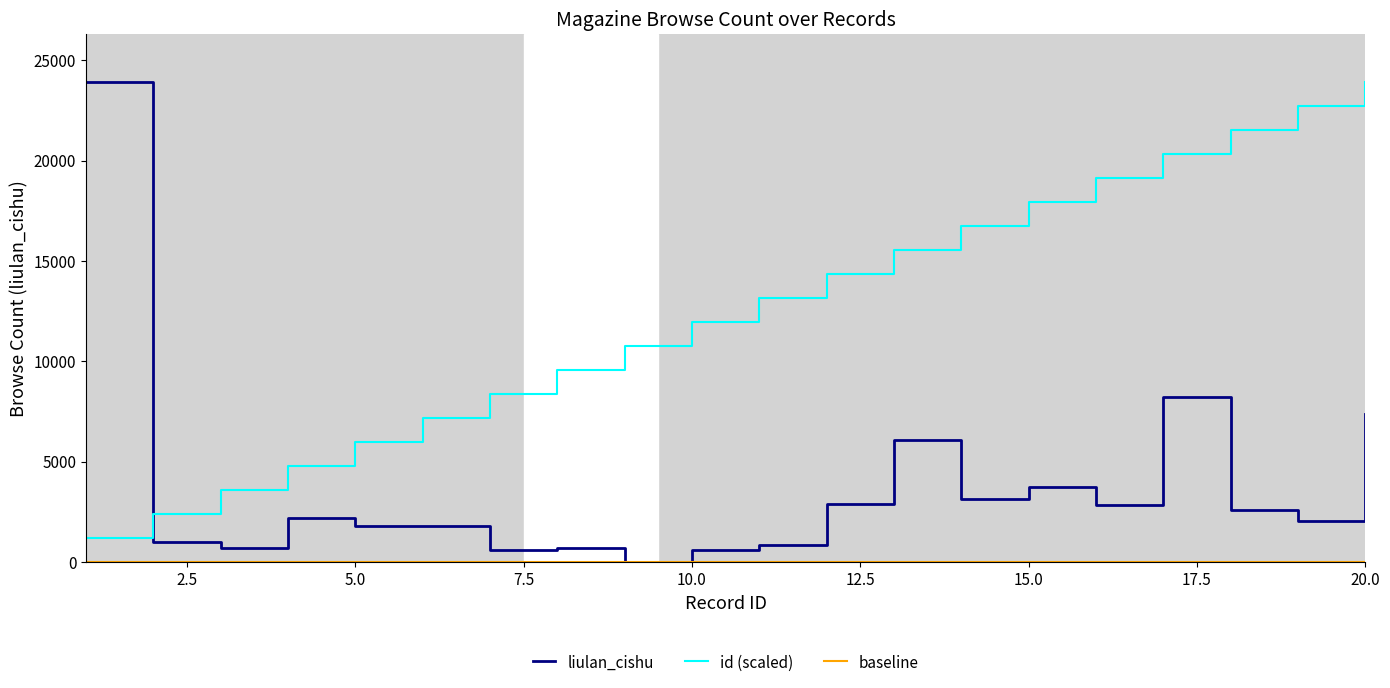

Is it true that id equals 15075.1 at 19?

False